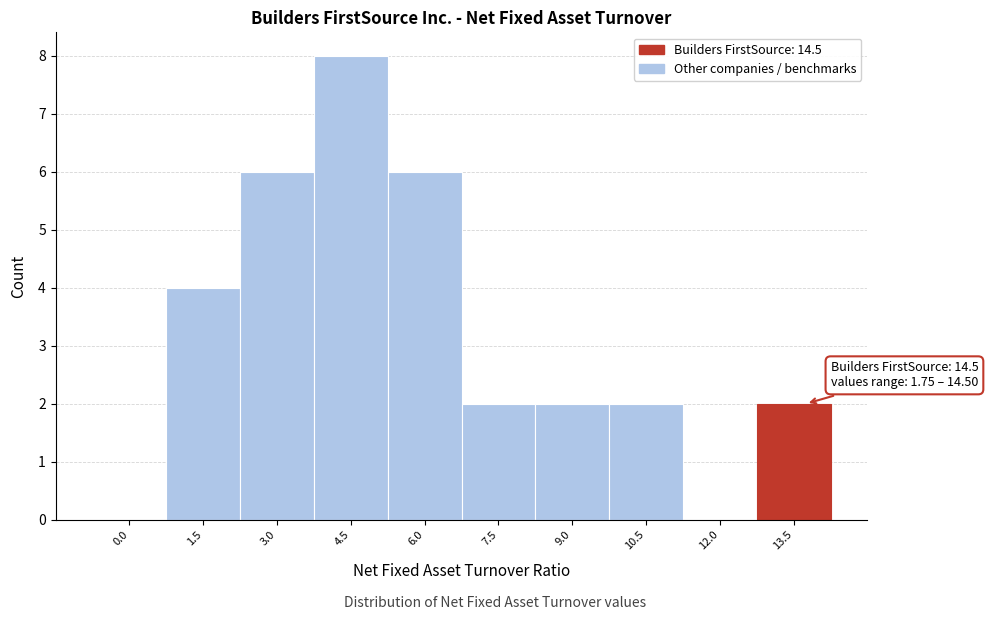

Reading right to left, transcribe all the data shown in this chart.

13.5=2	12.0=0	10.5=2	9.0=2	7.5=2	6.0=6	4.5=8	3.0=6	1.5=4	0.0=0